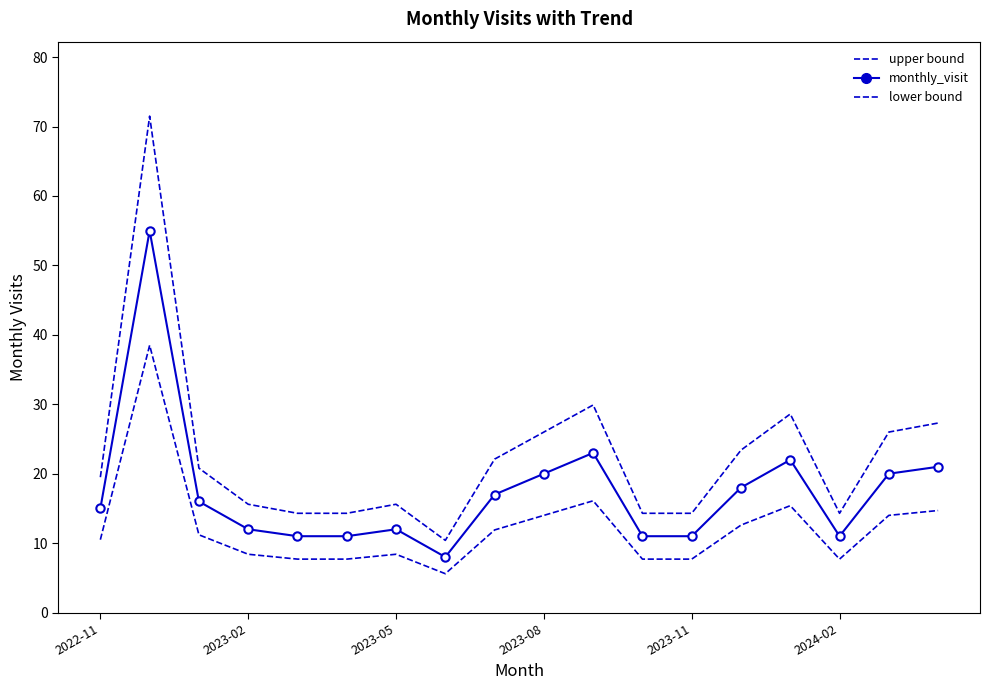

List the series in order of their overall mean, highest first.

upper bound, monthly_visit, lower bound